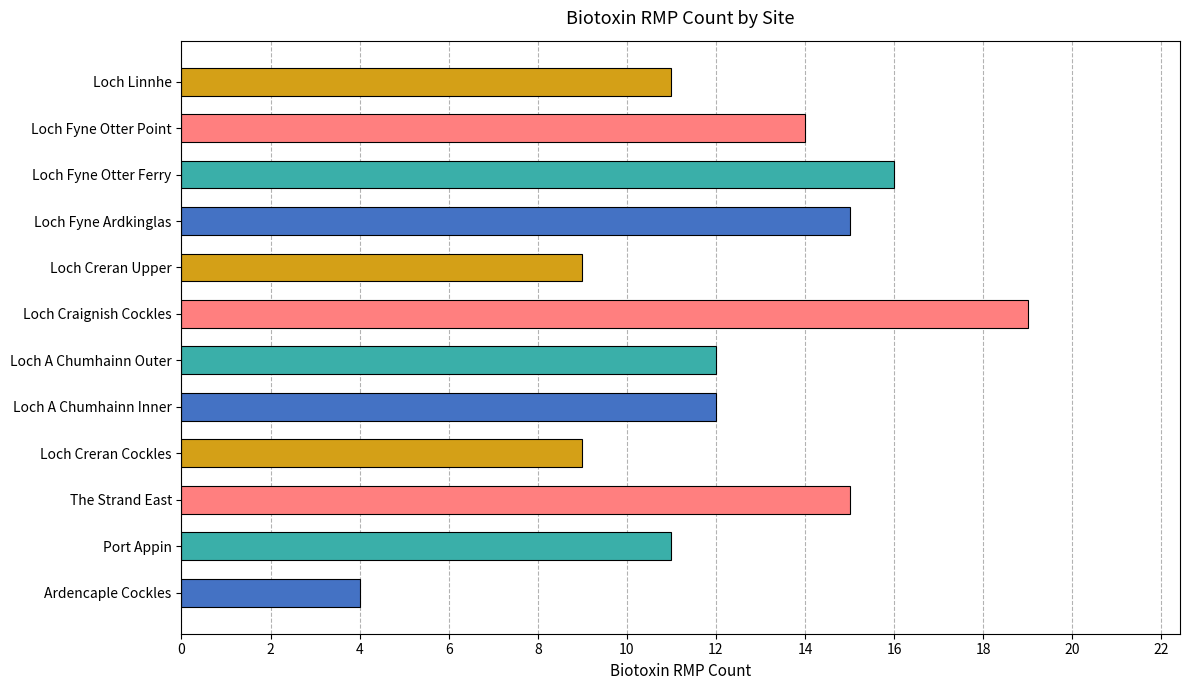

Reading bottom to top, list all the values displayed in this chart.

4	11	15	9	12	12	19	9	15	16	14	11